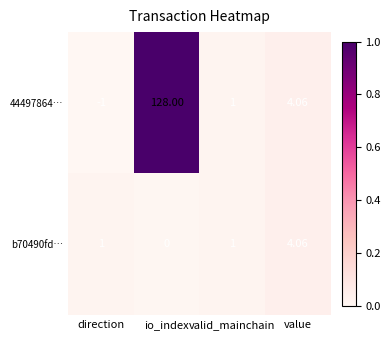

Is the value of b70490fd… at direction greater than the value of 44497864… at io_index?

No